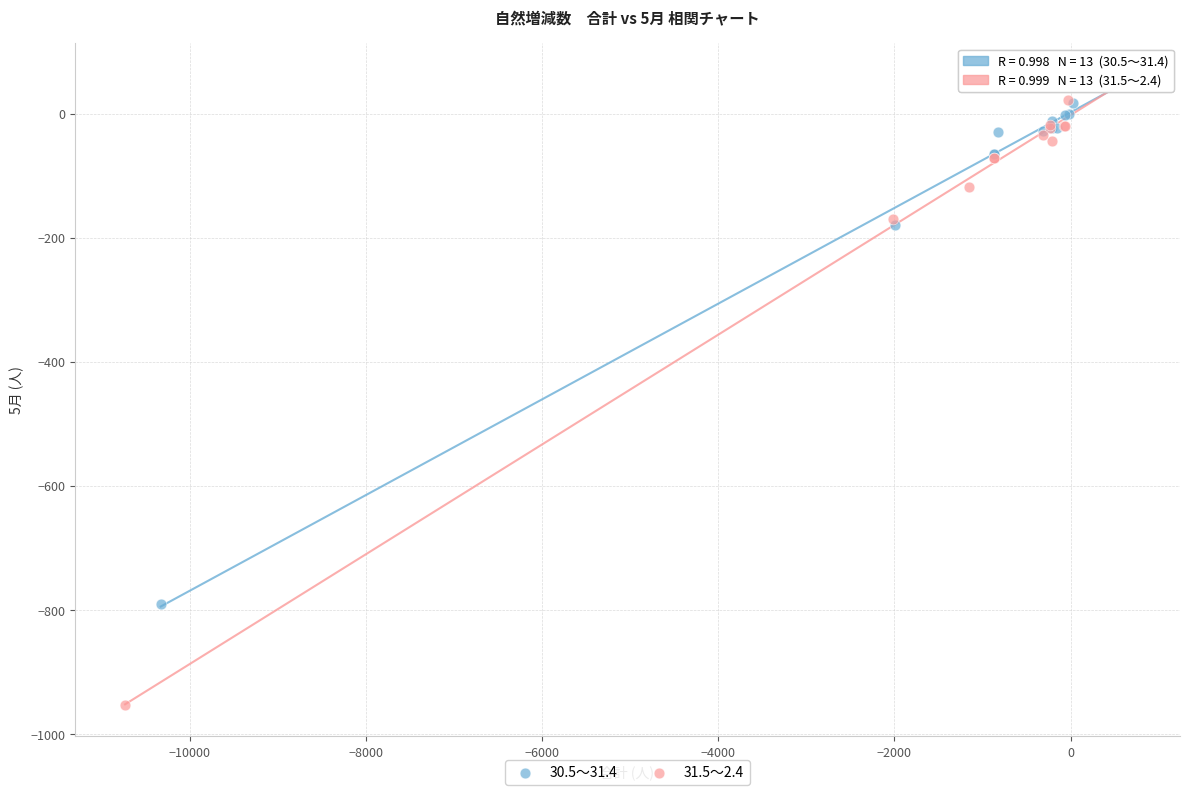

Which series reaches the maximum Y coordinate?

30.5～31.4